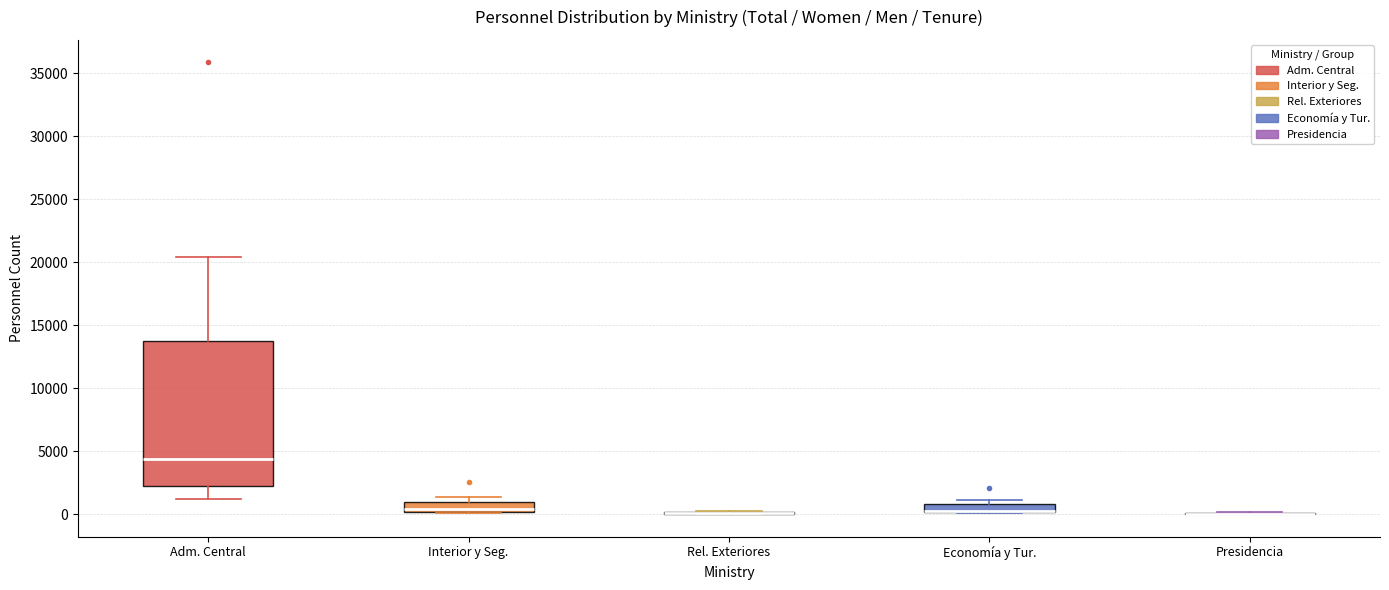

Where is the upper edge of the box for Economía y Tur. on the y-axis? The values are not printed on the chart, so give them approximately, as read against the axis.

1000